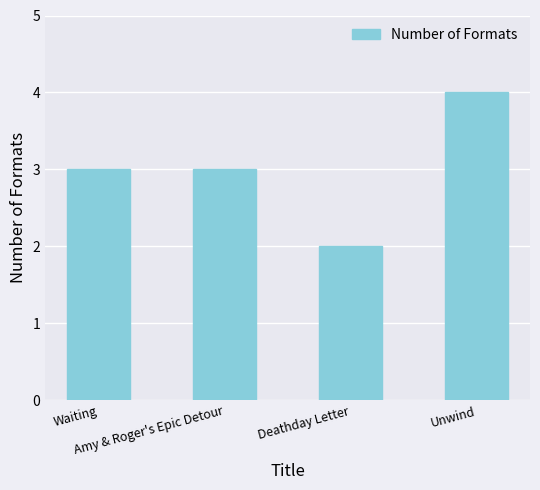

What is the change in value from Amy & Roger's Epic Detour to Unwind?

+1